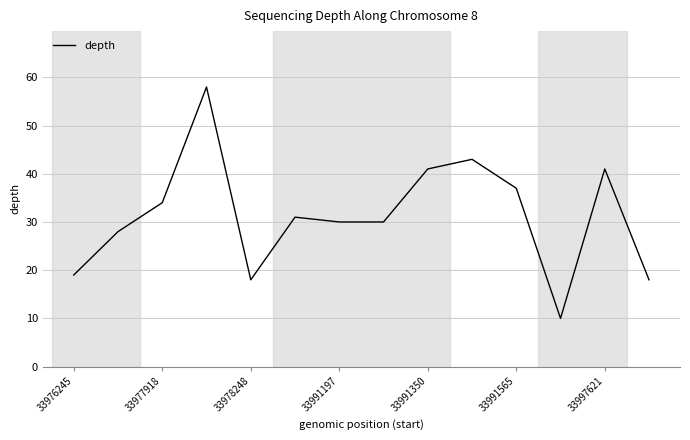

What is the smallest value displayed?

10